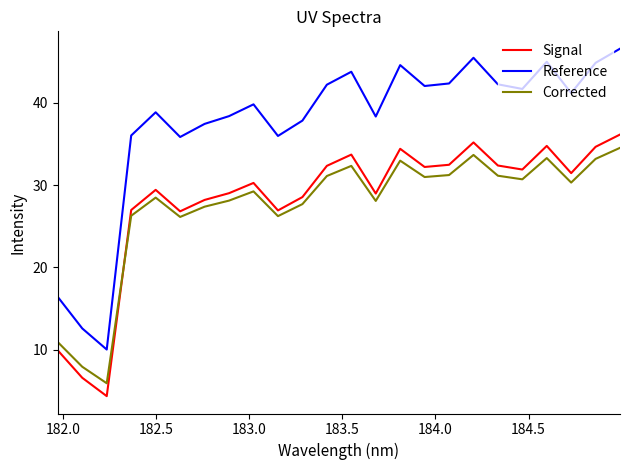

Count the number of categories in the chart.

24